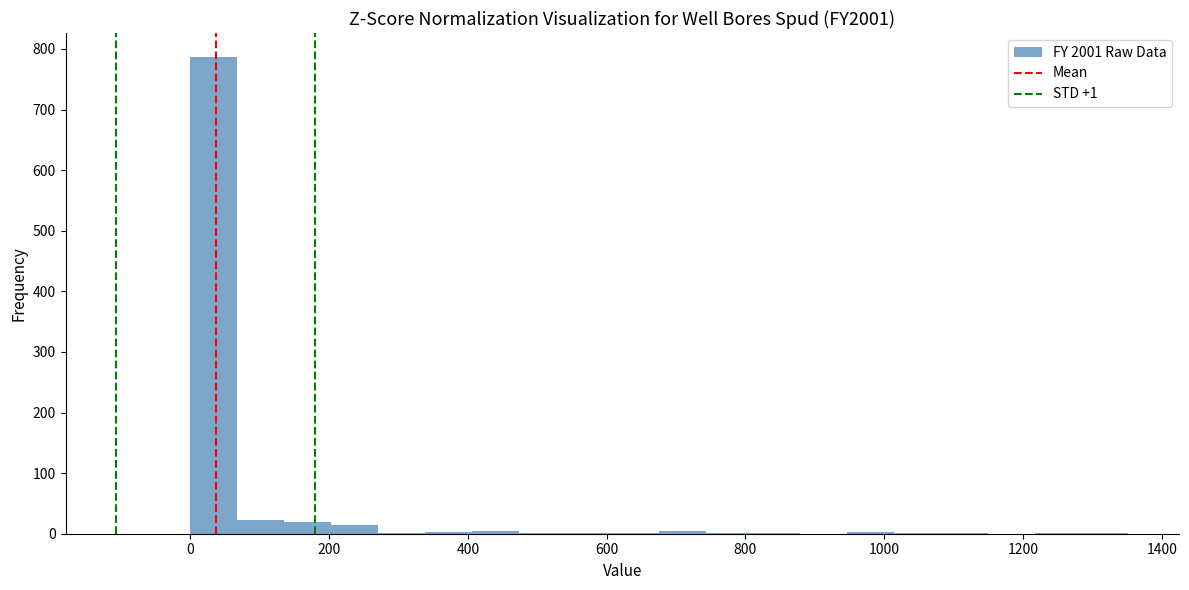

Around what value on the x-axis is the tallest bar? Give the approximate position of its centre, as read against the axis.

40